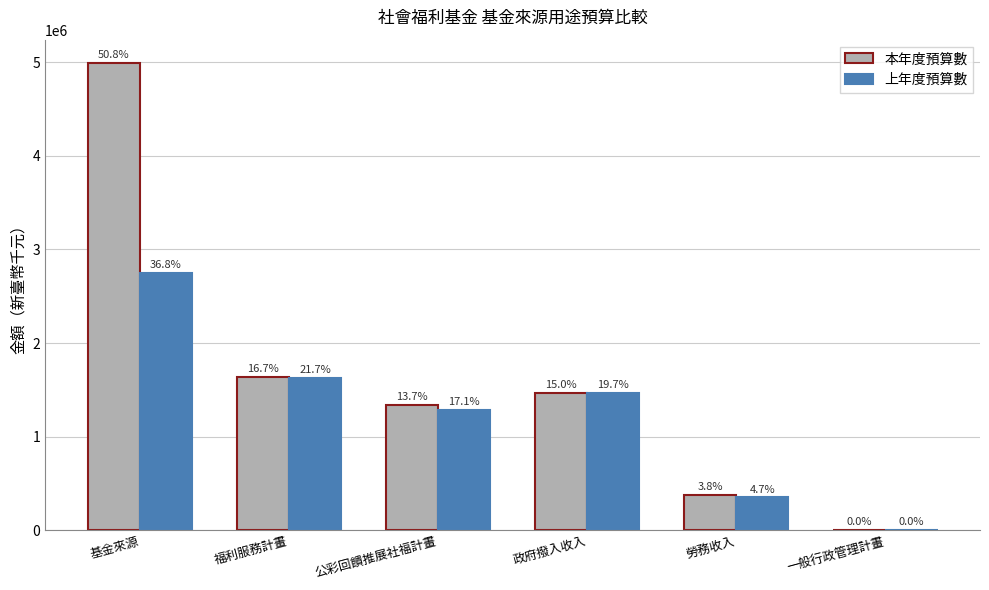

What are all the series names shown in the legend?

本年度預算數, 上年度預算數